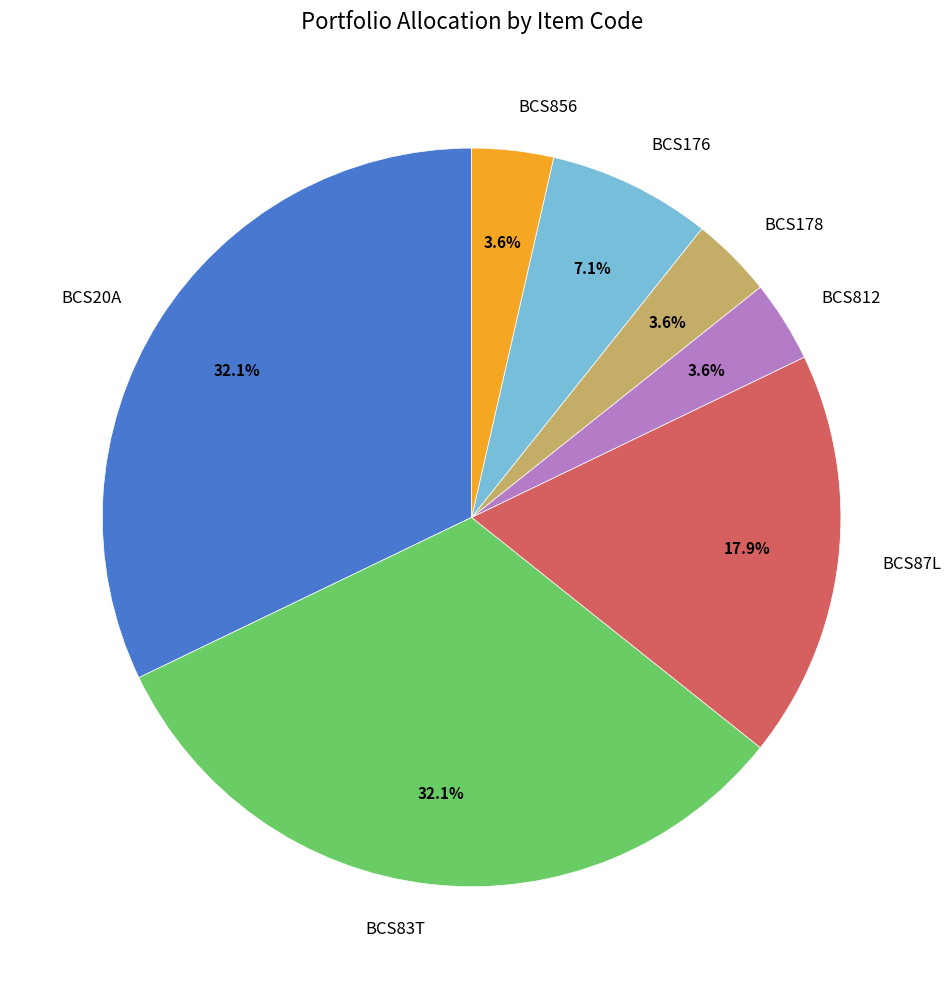

What percentage do BCS176 and BCS812 together represent?

10.7%